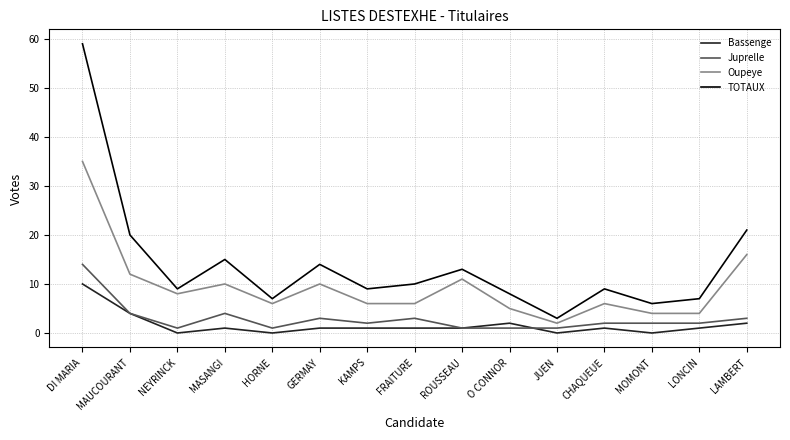

Which series has the largest total across all categories?

TOTAUX